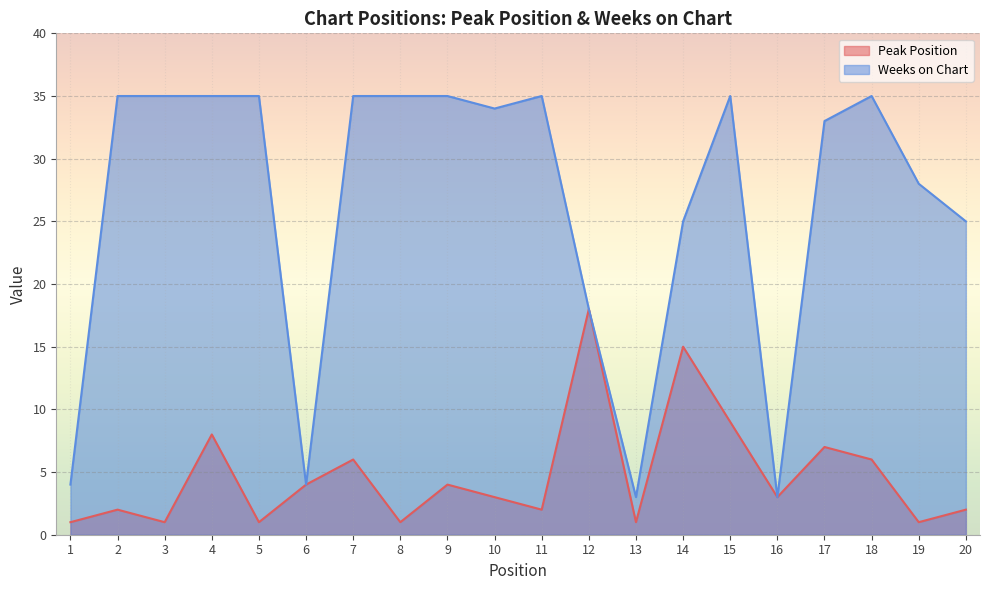

The Weeks on Chart series shows 58 at 2. True or false?

False